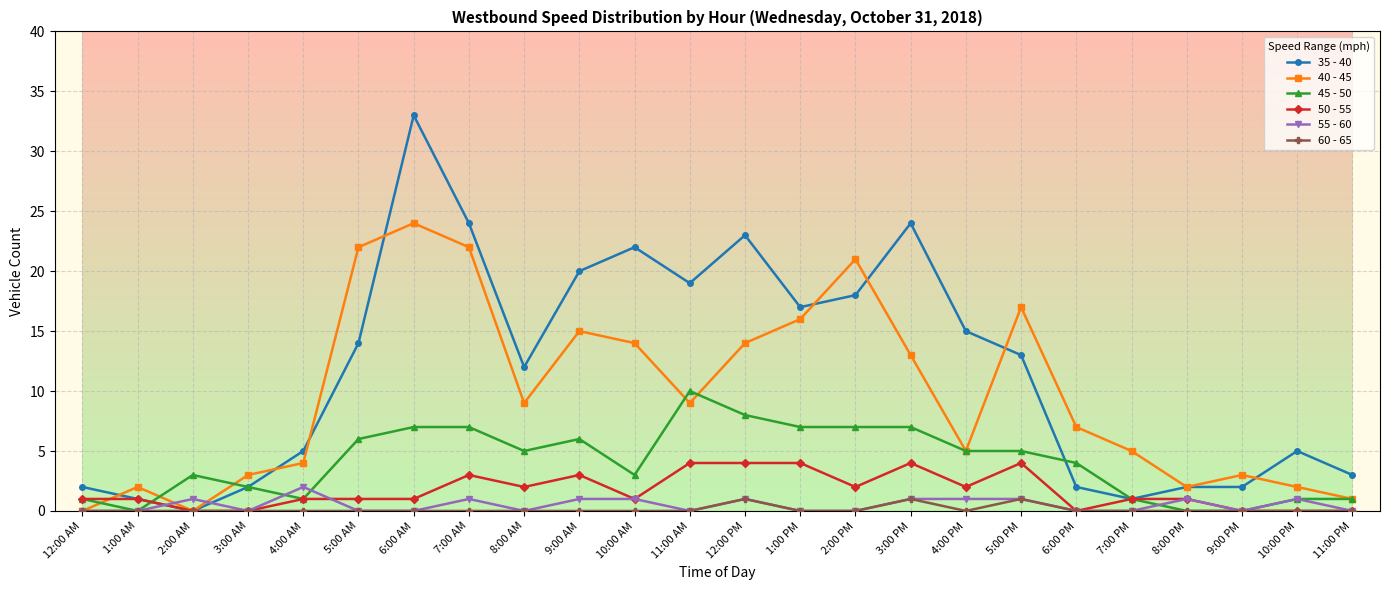

Between 7:00 AM and 1:00 PM, which series saw the biggest shift?

35 - 40